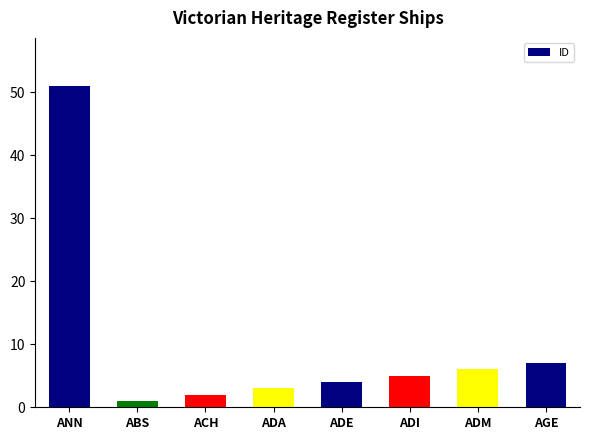

Which has a higher value, ADA or ADI?

ADI